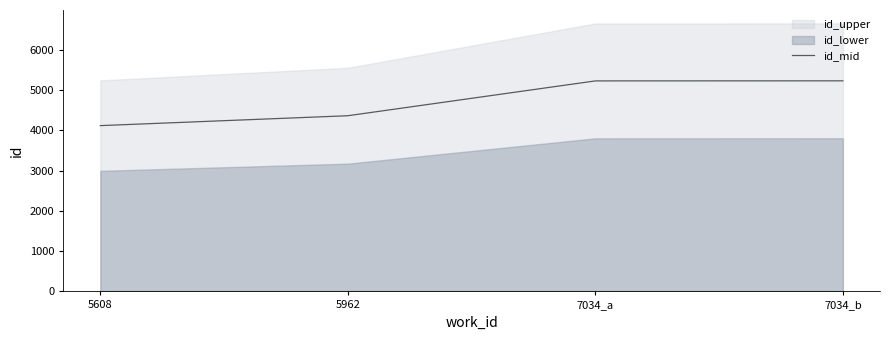

What position from the right is 7034_b?

1